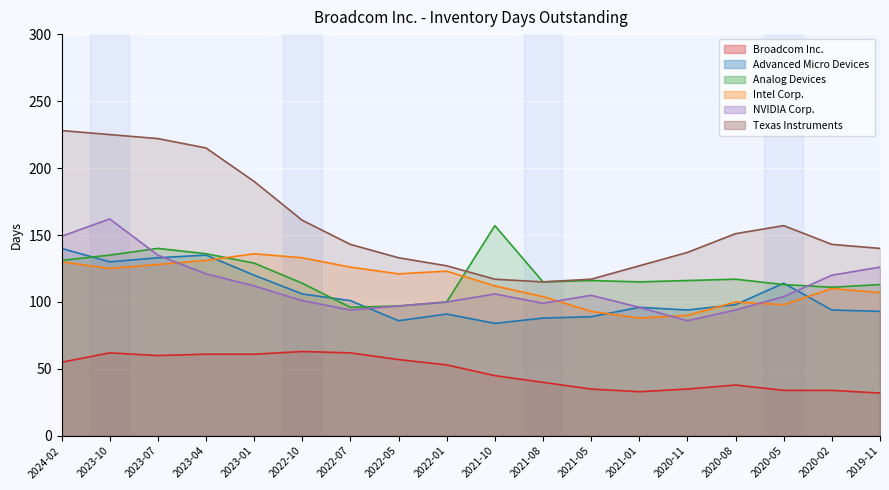

What is the label of the 13th point from the left?

2021-01